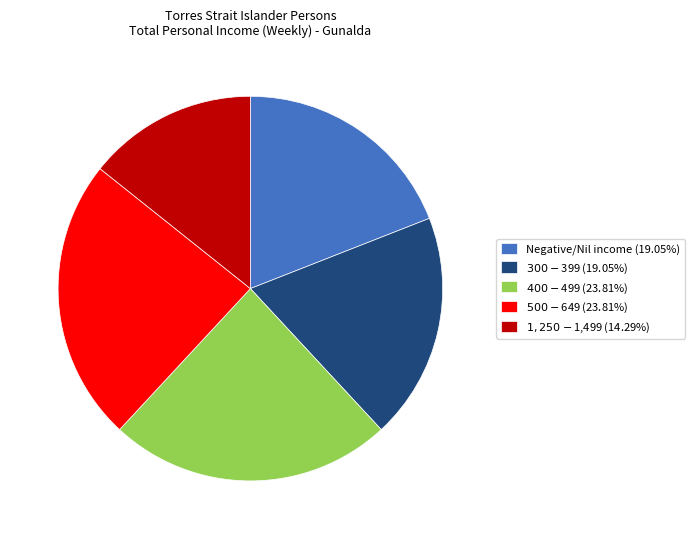

How many slices are in this pie chart?

5